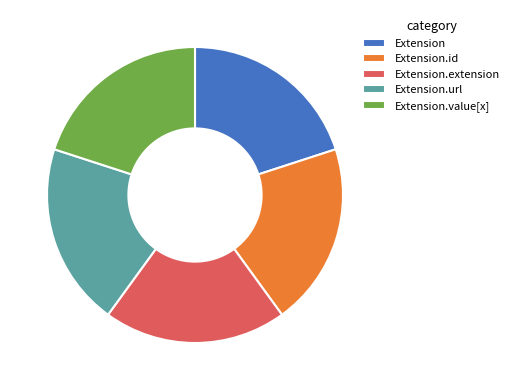

How many segments does this pie chart have?

5